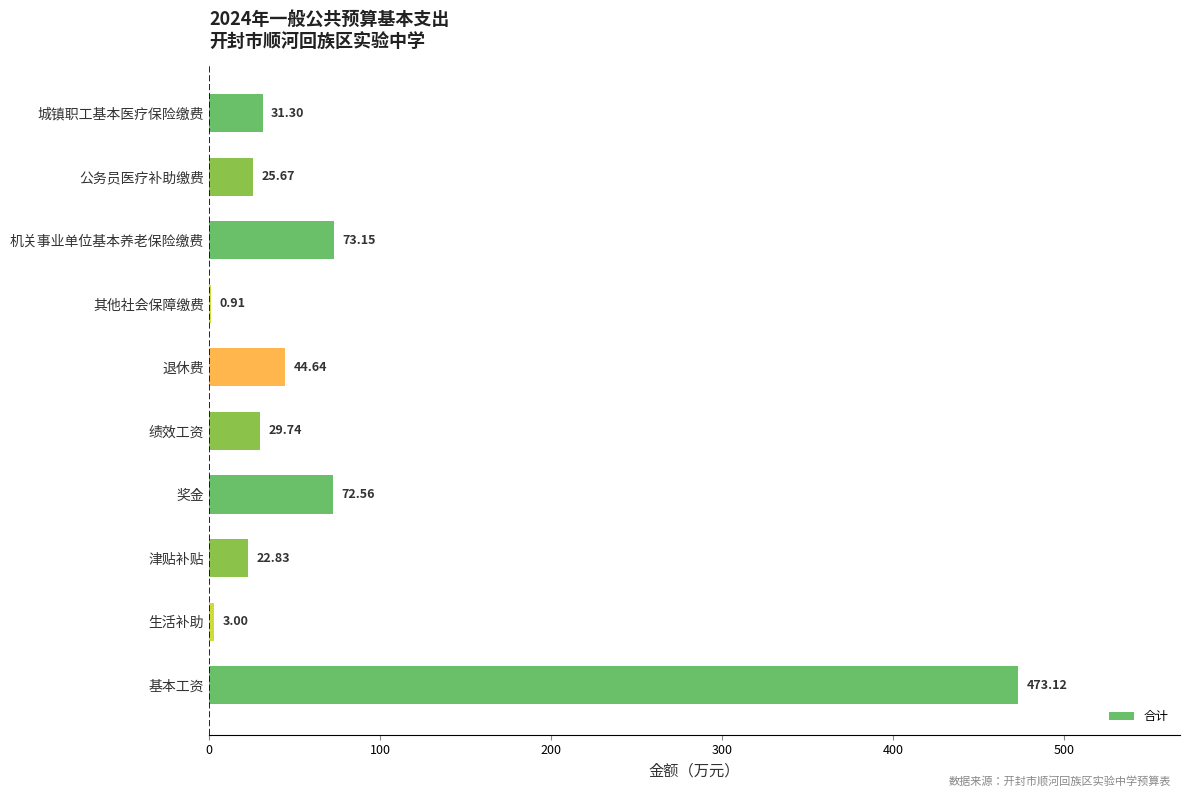

Which label corresponds to the largest value in the chart?

基本工资